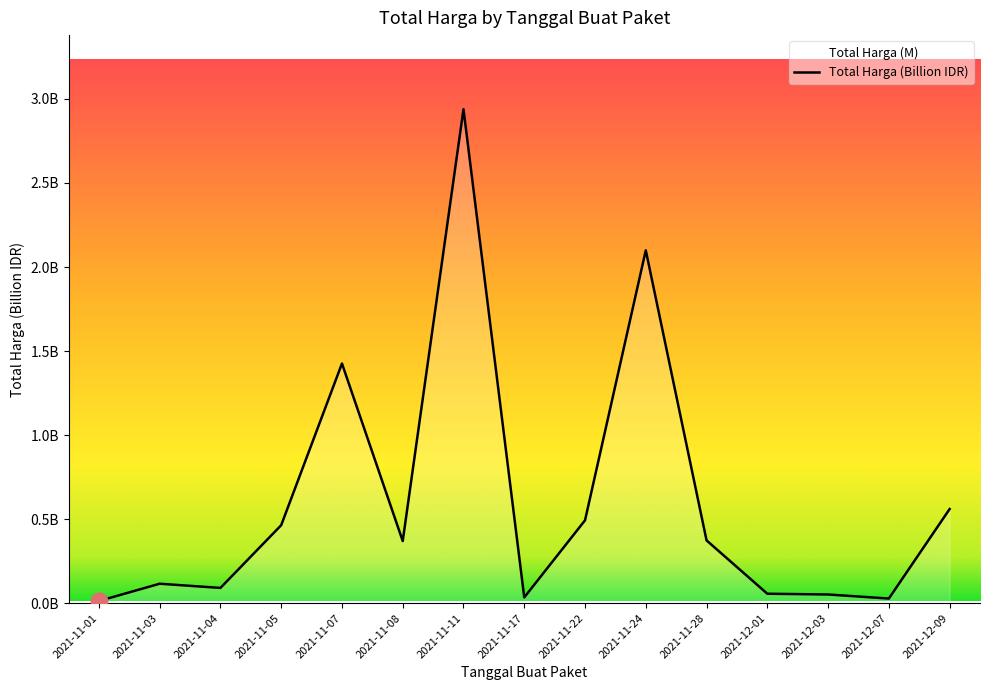

Reading left to right, what are all the values shown in this chart?

2021-11-01=0.0	2021-11-03=0.1	2021-11-04=0.1	2021-11-05=0.5	2021-11-07=1.4	2021-11-08=0.4	2021-11-11=2.9	2021-11-17=0.0	2021-11-22=0.5	2021-11-24=2.1	2021-11-28=0.4	2021-12-01=0.1	2021-12-03=0.1	2021-12-07=0.0	2021-12-09=0.6